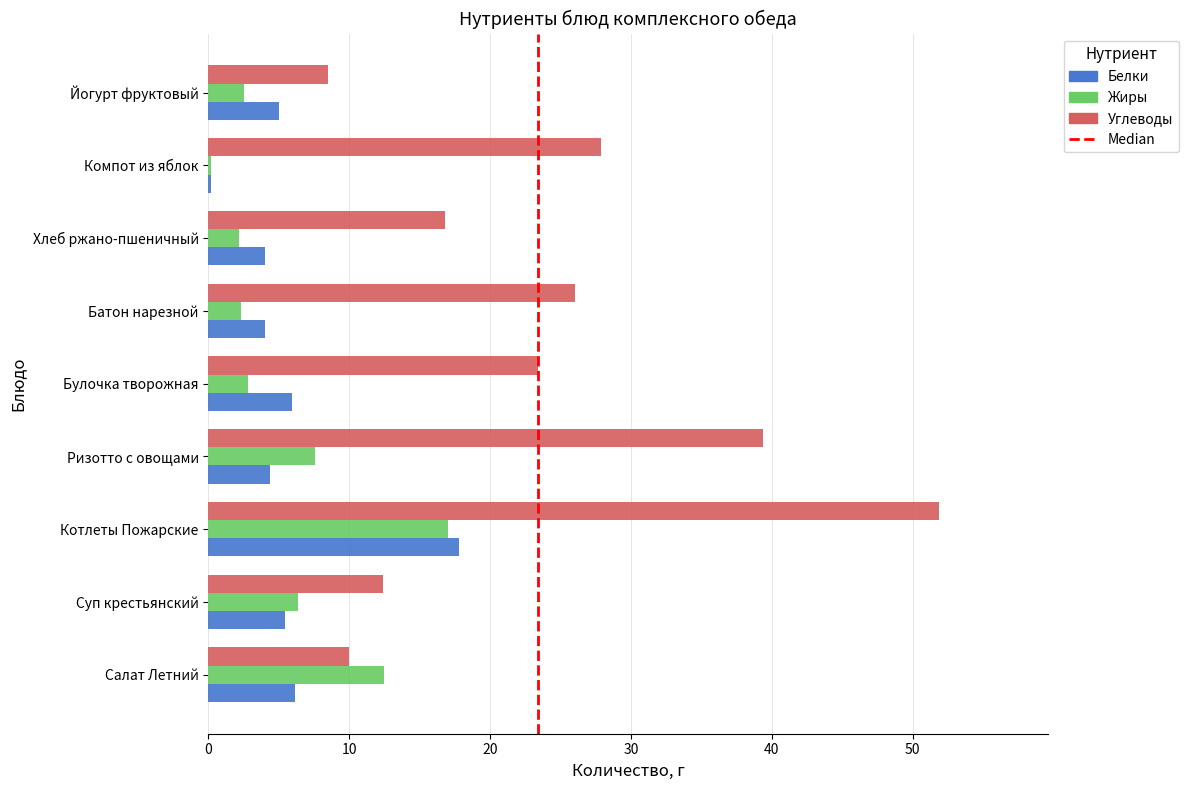

At Ризотто с овощами, list the series in order from largest to smallest.

Углеводы, Жиры, Белки